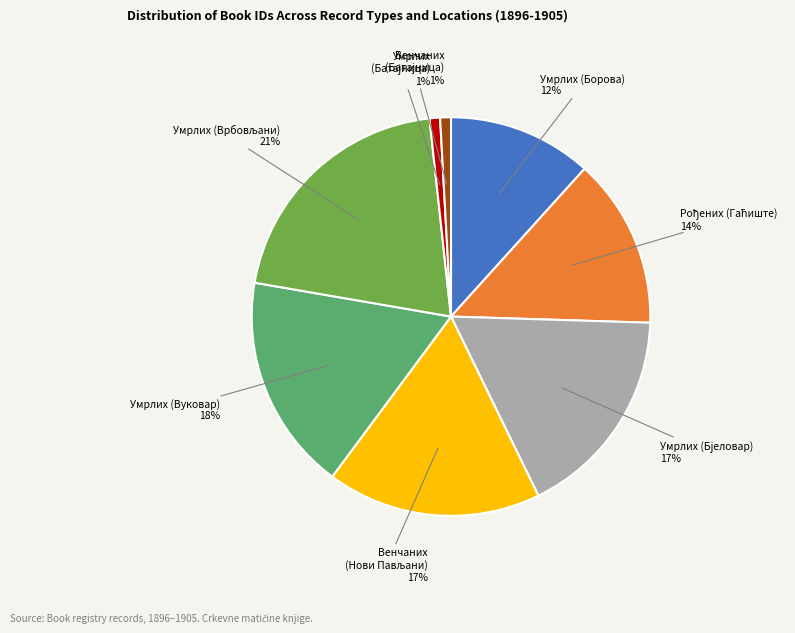

How many slices are in this pie chart?

8